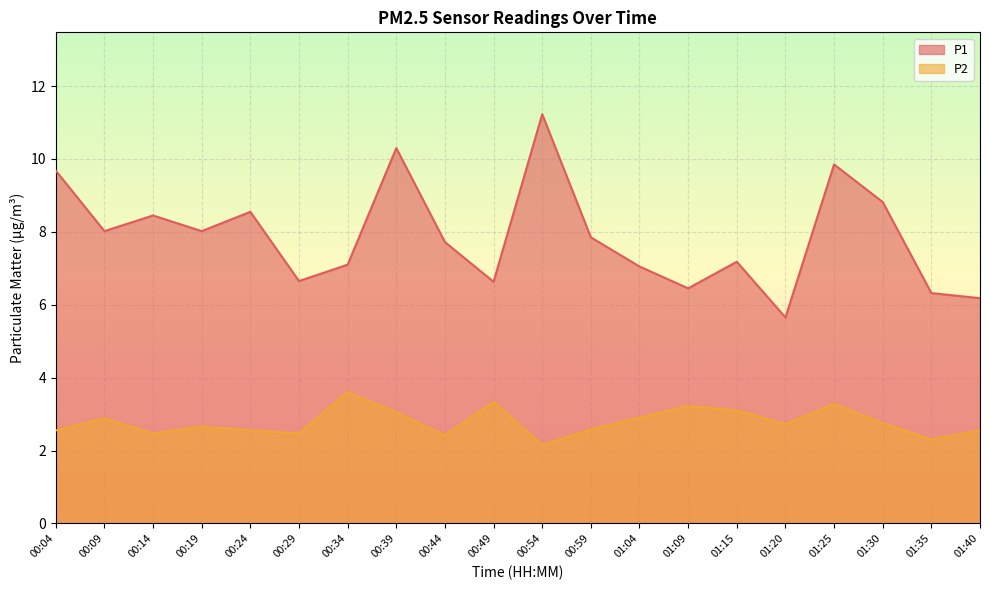

Which series changed the most between 00:39 and 01:04?

P1